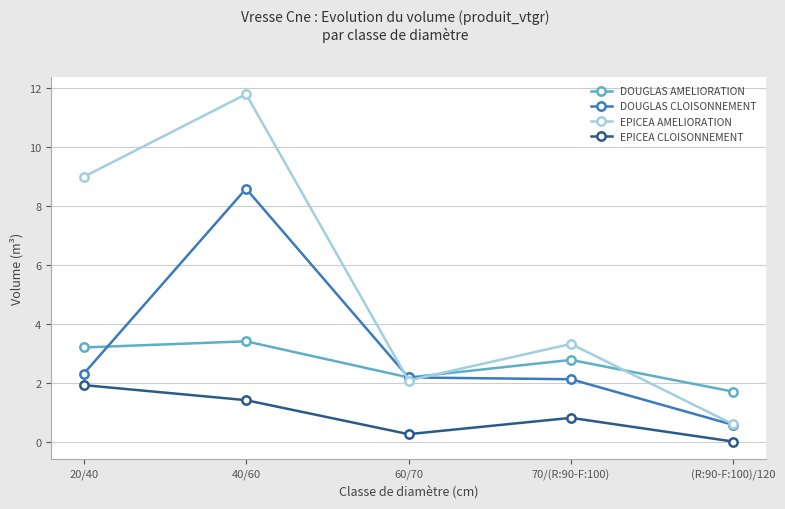

The EPICEA AMELIORATION series shows 9.0 at 20/40. True or false?

True